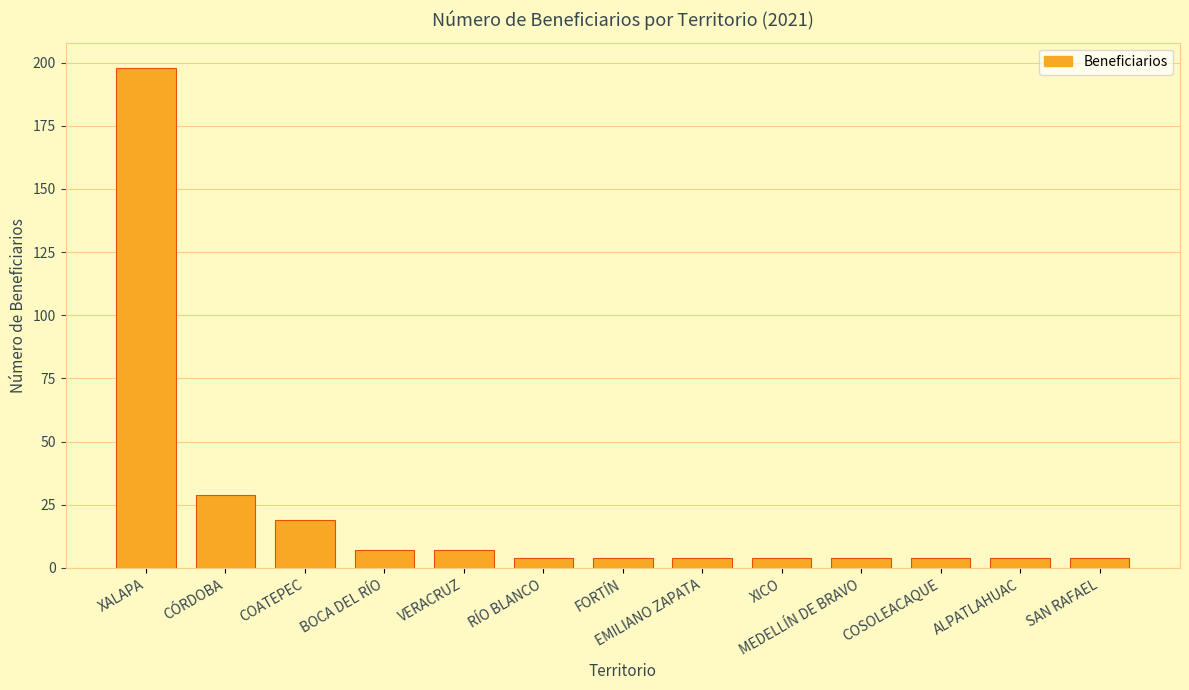

What is the label of the 5th bar from the left?

VERACRUZ